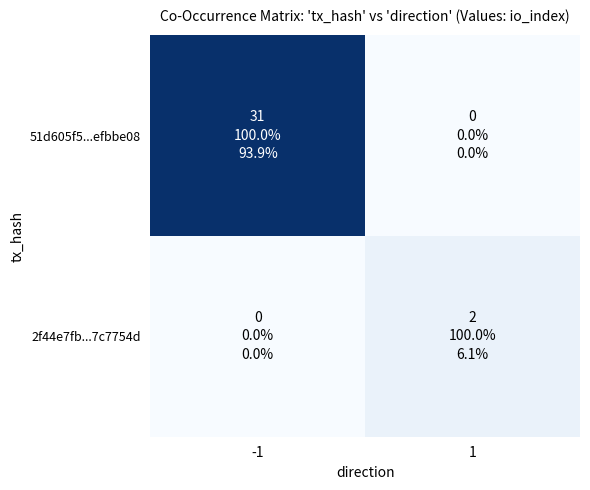

What is the spread (max minus min) of values at 1?

2